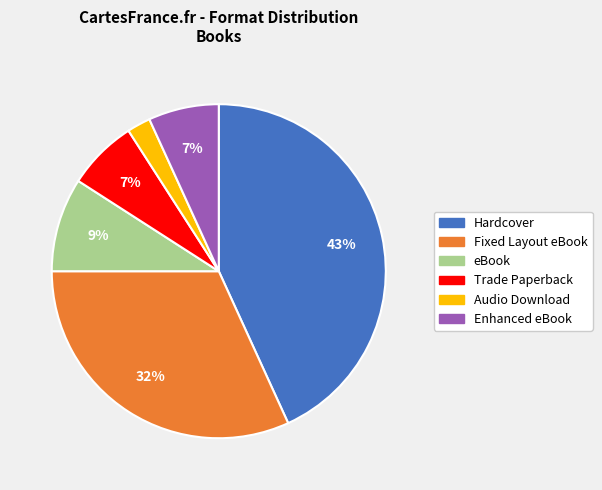

To the nearest percent, what percentage of the pie is Audio Download?

2%